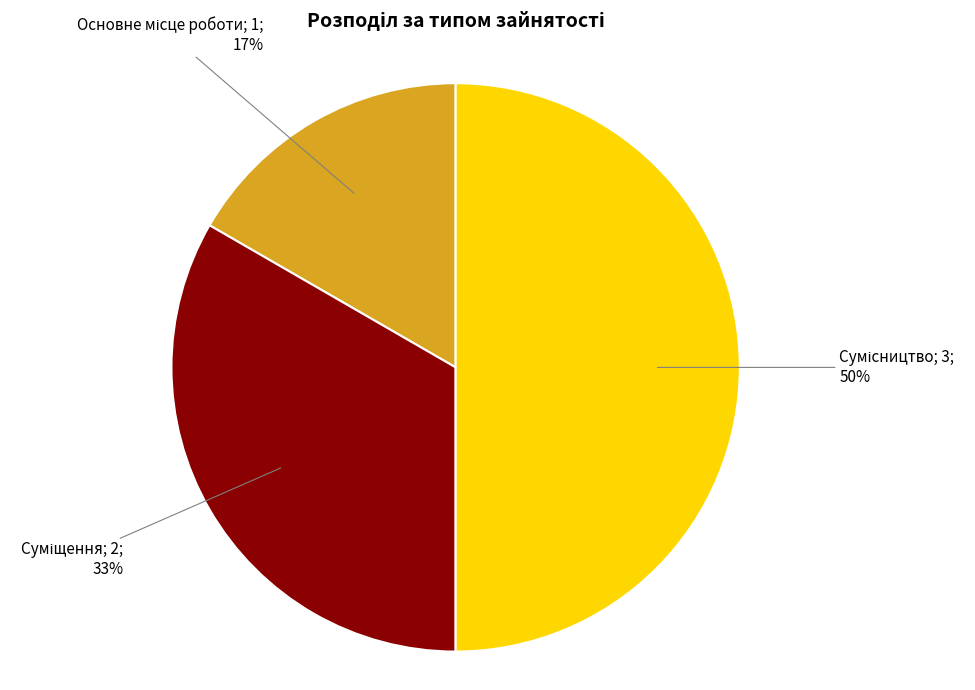

To the nearest percent, what is the difference between the largest and smallest slice percentages?

33%